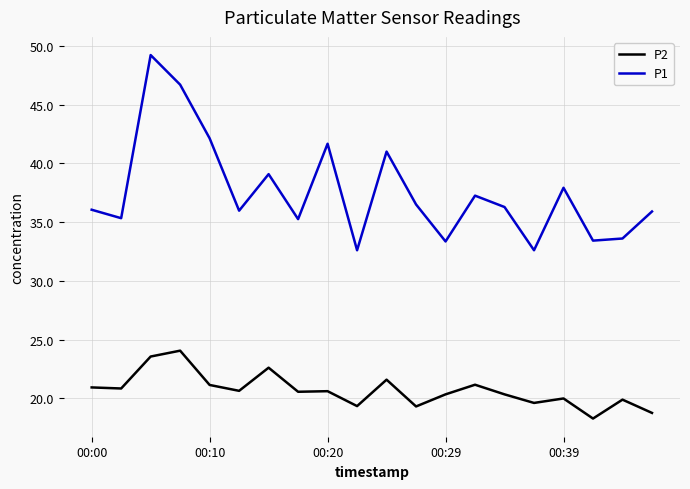

True or false: P1 and P2 intersect in this chart.

False